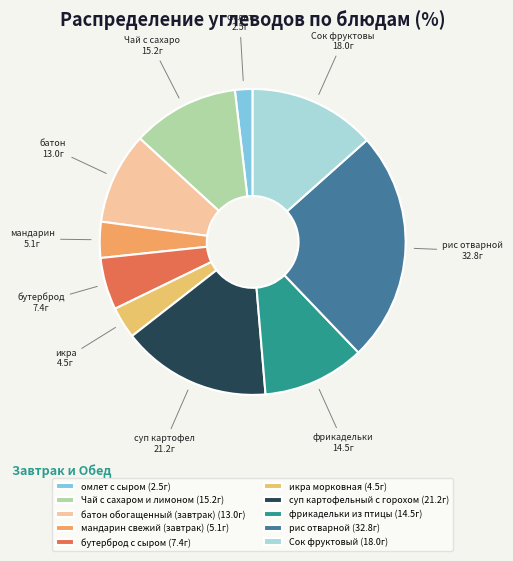

Which category has the biggest portion of the pie?

рис отварной